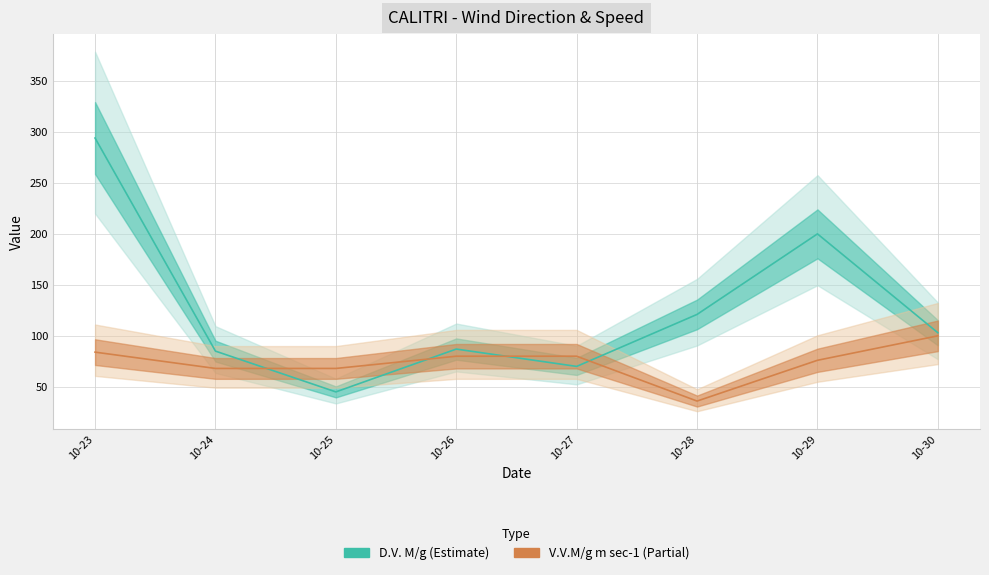

True or false: V.V.M/g m sec-1 has more than 1 interior local peaks.

False